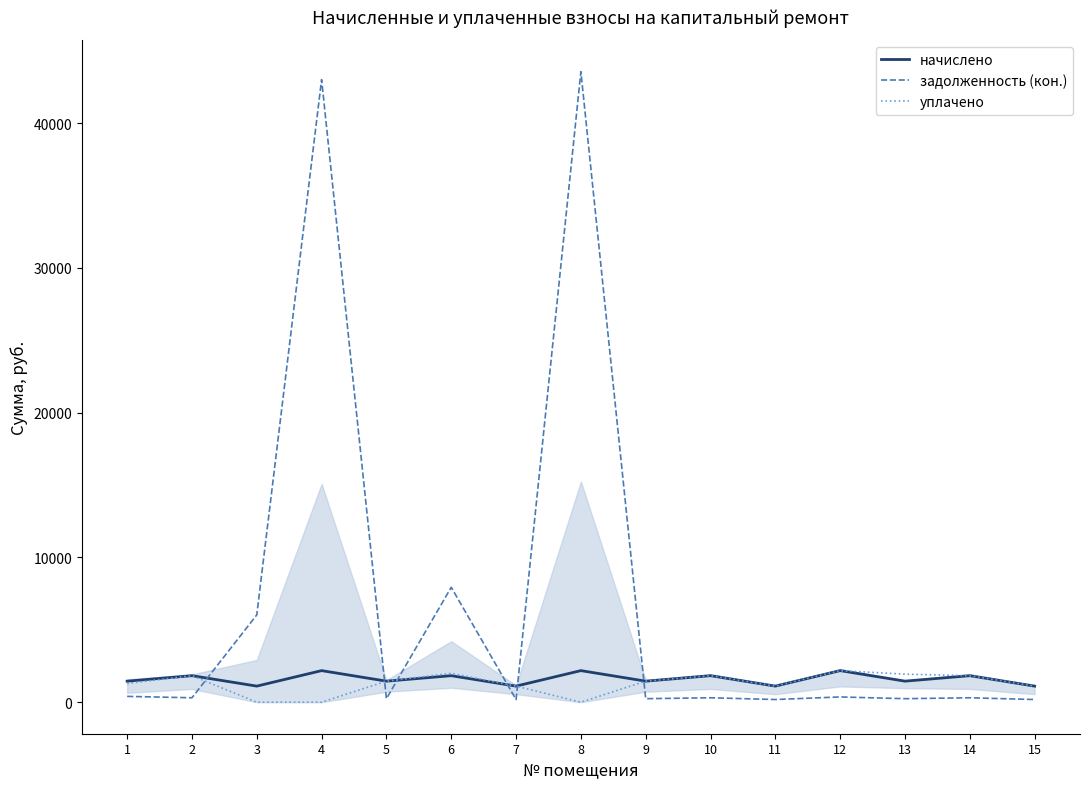

Does the chart have visible grid lines?

No